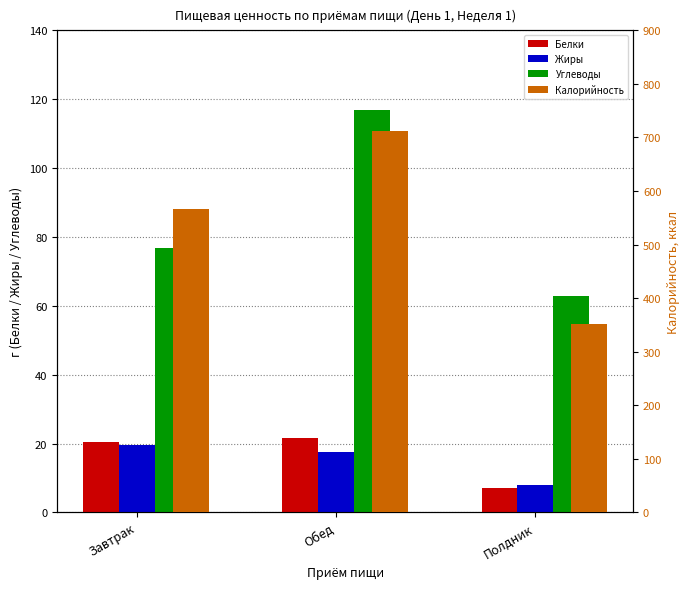

Between Обед and Завтрак, which is larger?

Обед